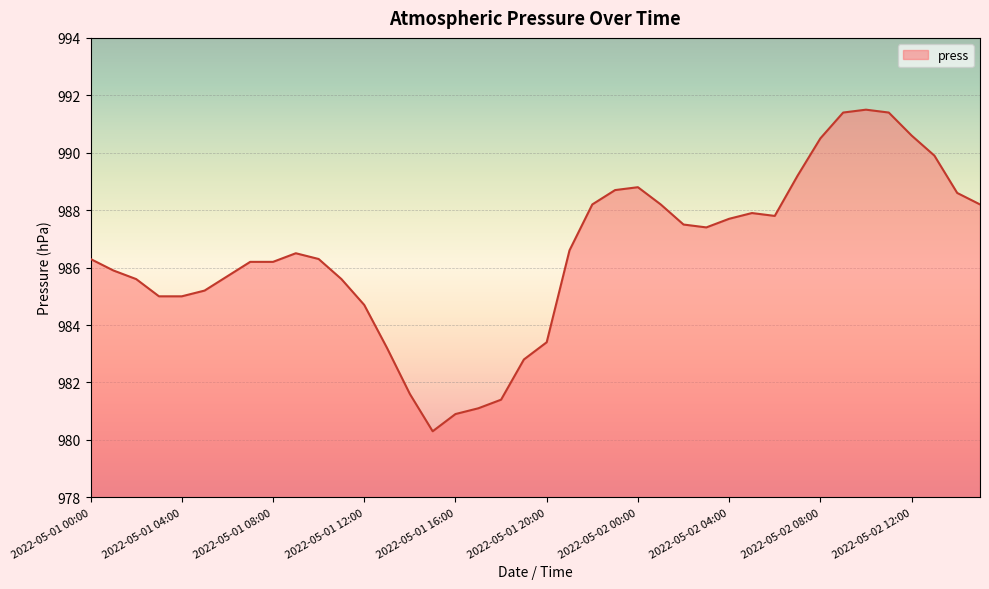

What is the maximum value shown in the chart?

991.5